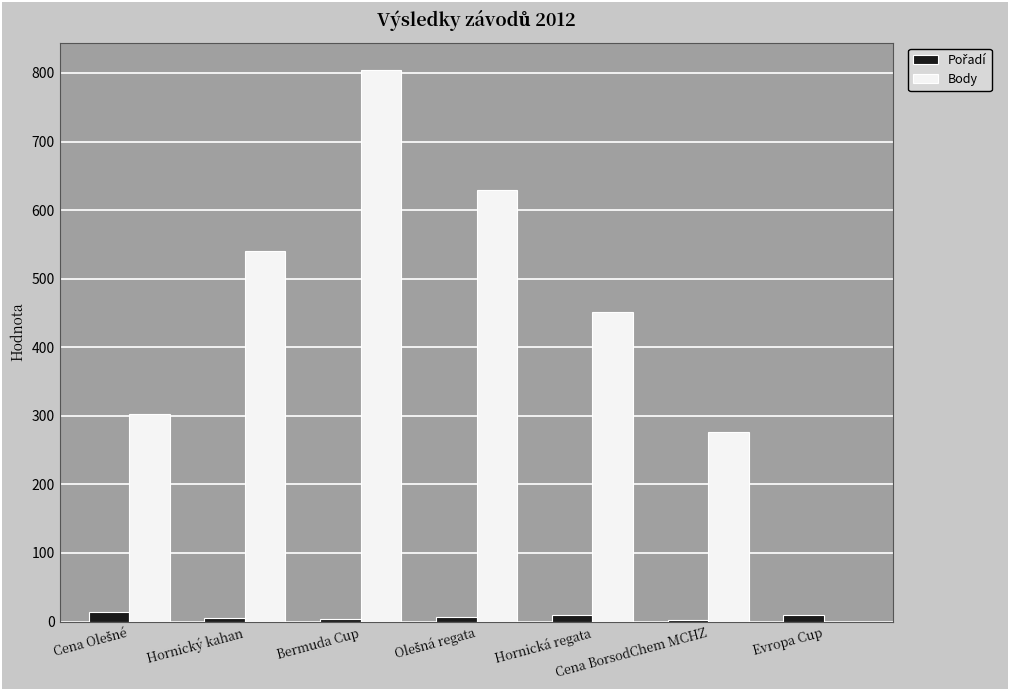

The value of Body at Evropa Cup is 0. True or false?

True